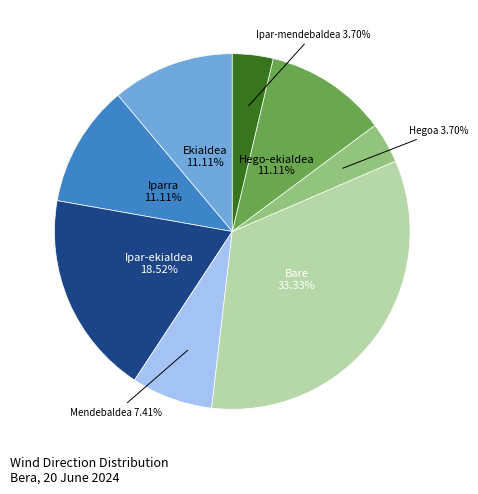

What percentage is the Mendebaldea slice, to the nearest percent?

7%